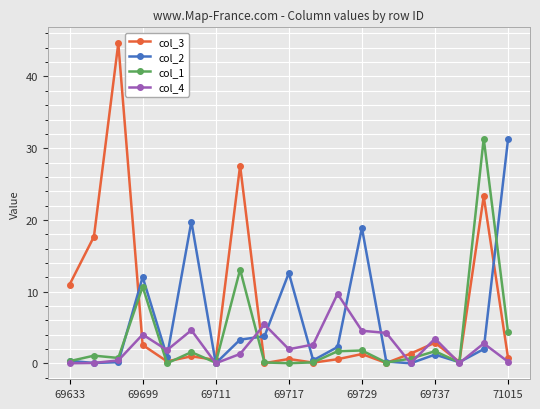

What is the highest value of the col_1 series?

31.3